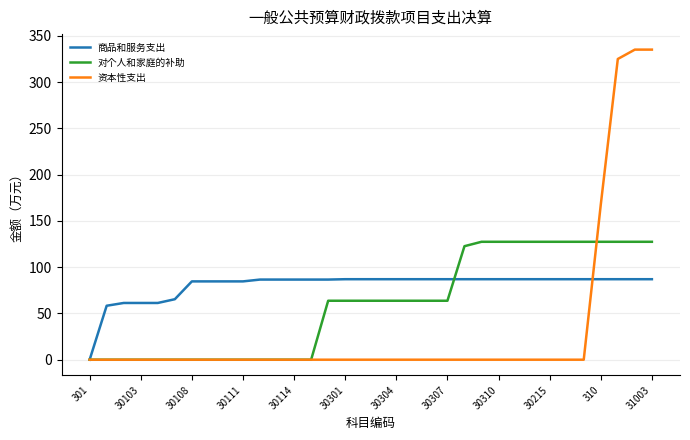

What is the average value of the 对个人和家庭的补助 series?

59.8